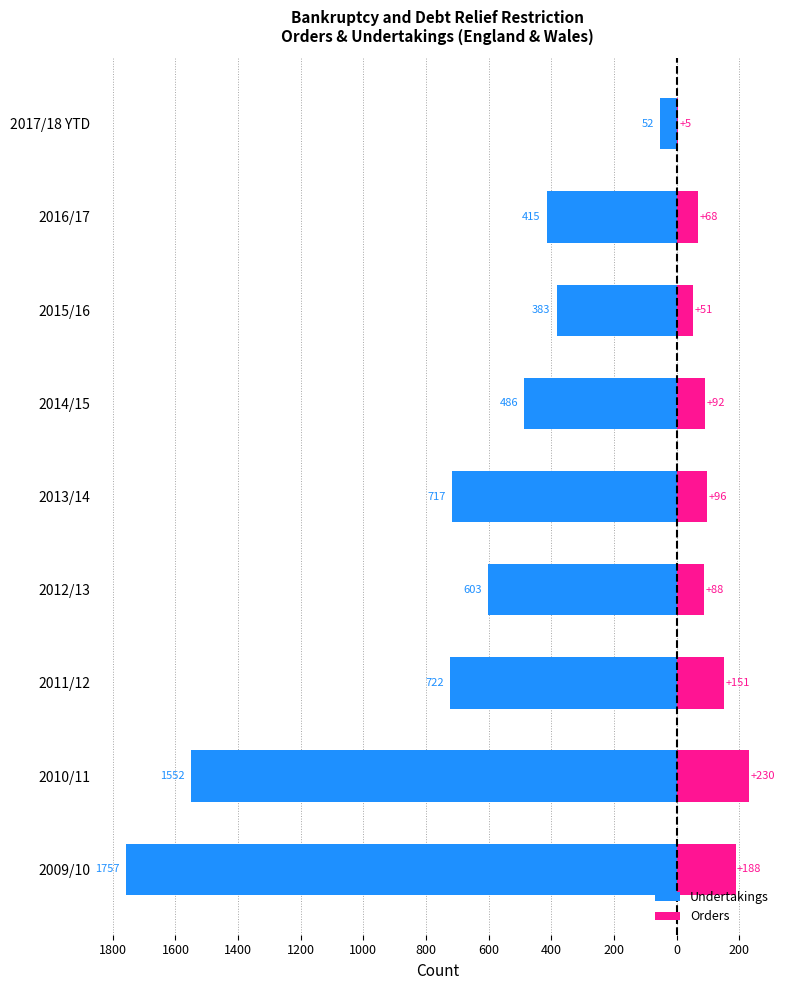

Which has a higher value, 2009/10 or 2017/18 YTD?

2017/18 YTD